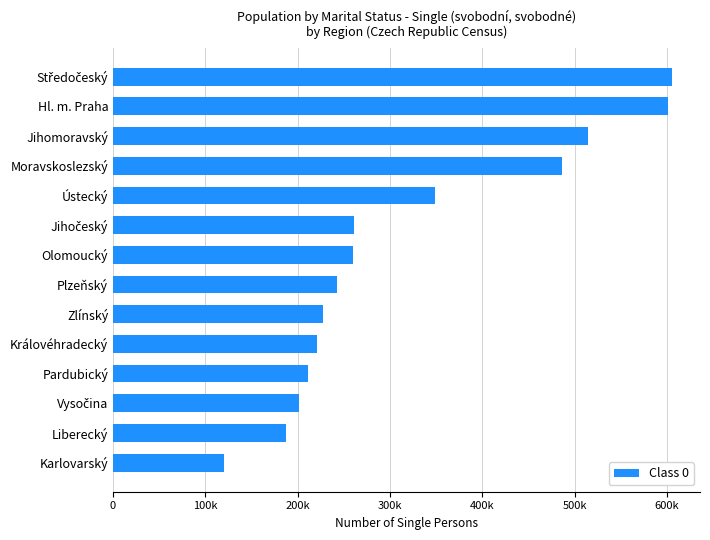

How many series are shown in this chart?

1